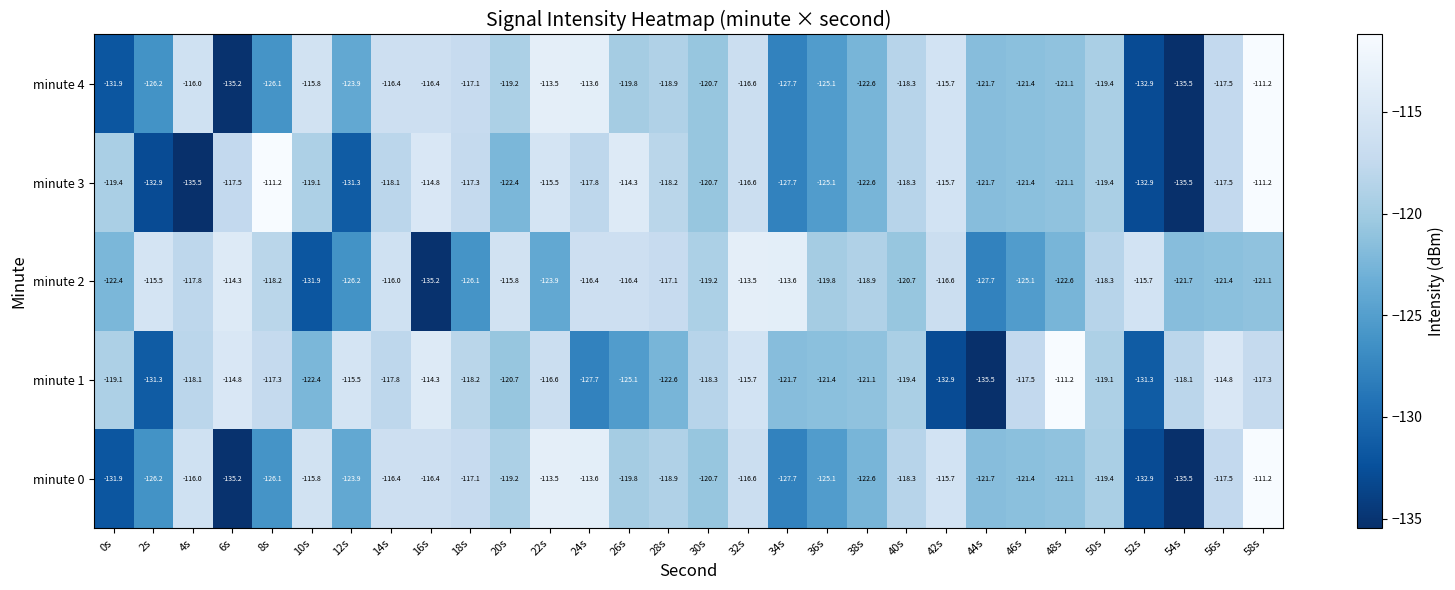

What is the sum of the minute 2 values at 46s and 20s?

-240.9